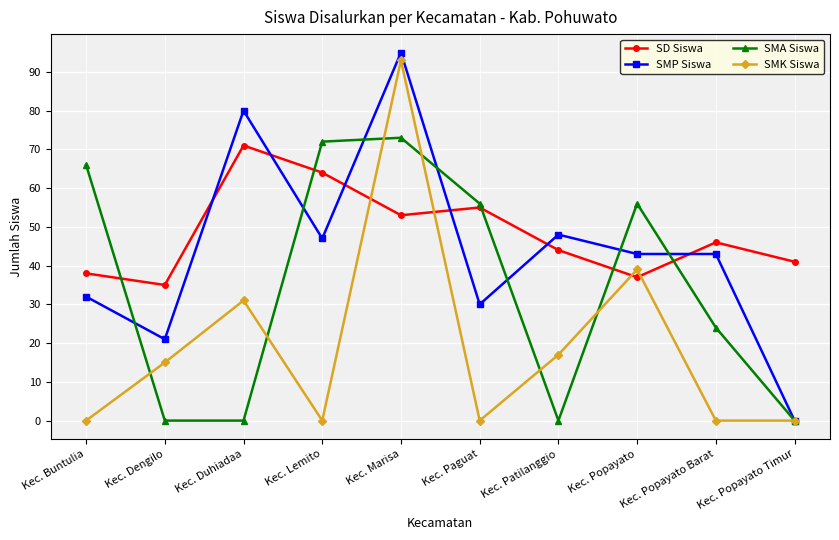

What is the difference between the maximum and second lowest values in the SMP Siswa series?

74